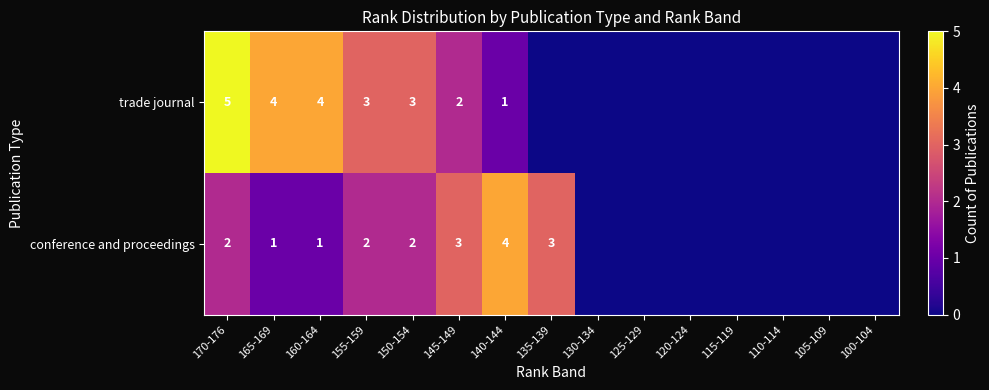

What is the sum of the trade journal values at 160-164 and 150-154?

7